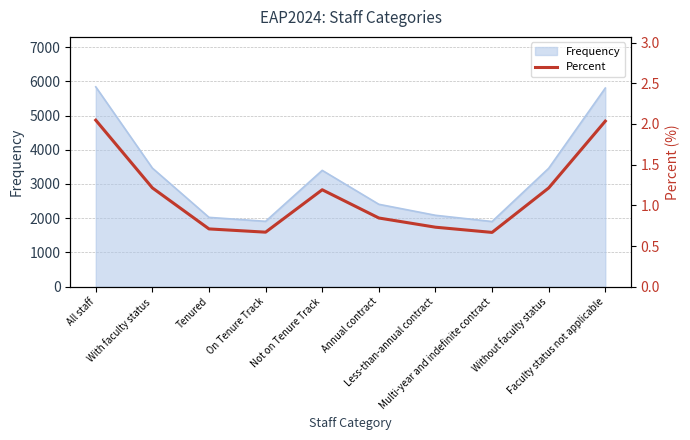

List the labels in order of value, smallest first.

Multi-year and indefinite contract, On Tenure Track, Tenured, Less-than-annual contract, Annual contract, Not on Tenure Track, Without faculty status, With faculty status, Faculty status not applicable, All staff